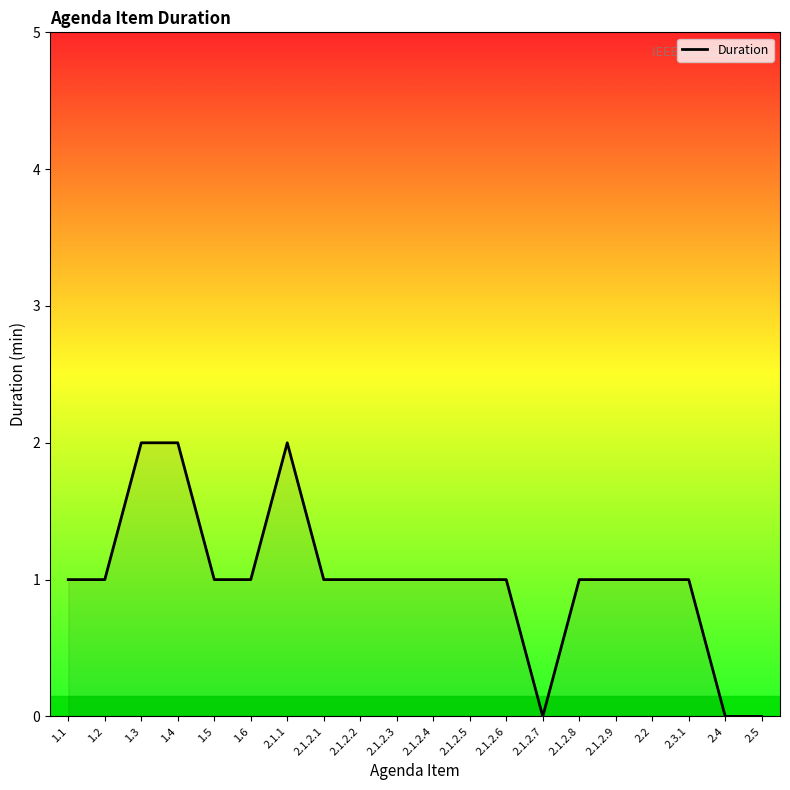

Count the values in the range 1 to 2.

17